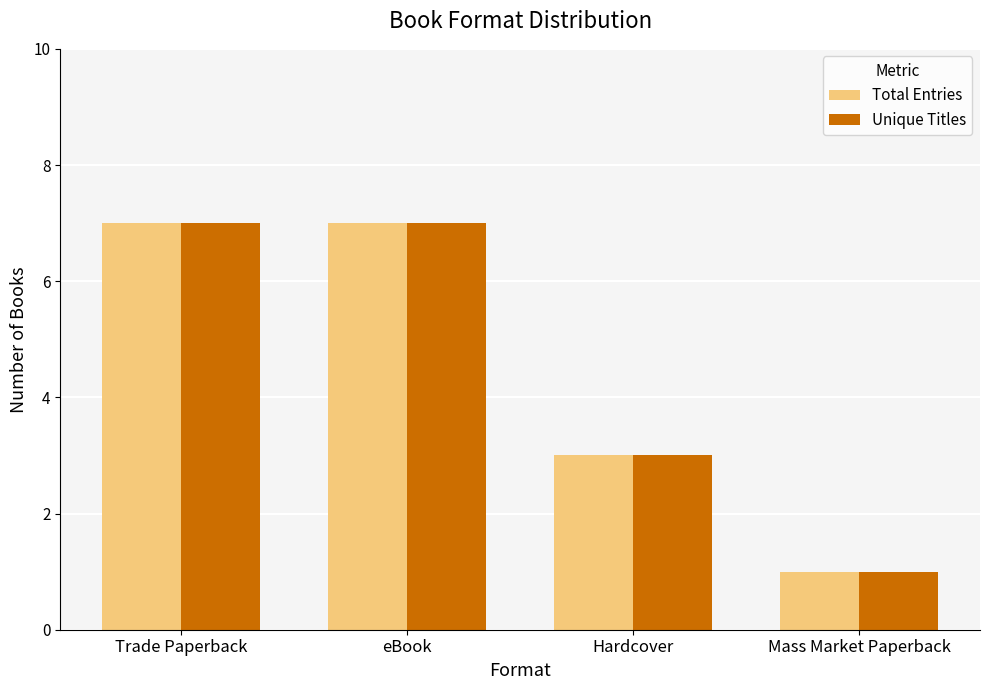

What is the difference between the maximum and minimum values in the Unique Titles series?

6